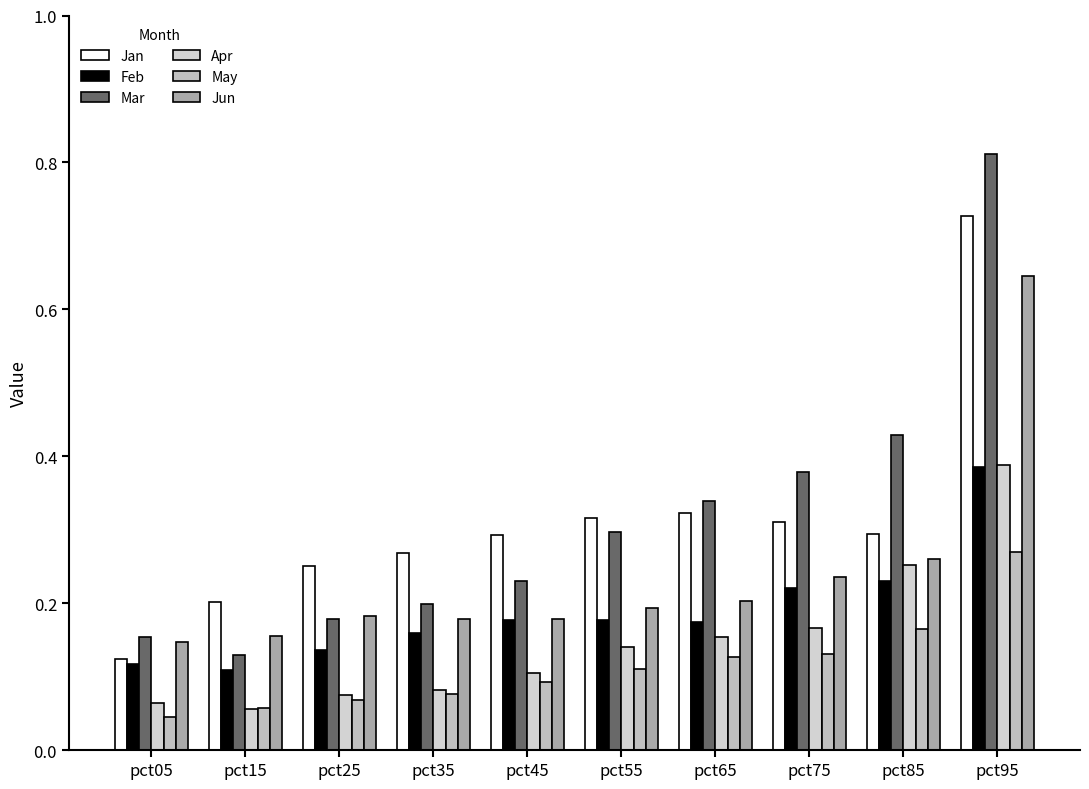

Are the bars horizontal?

No